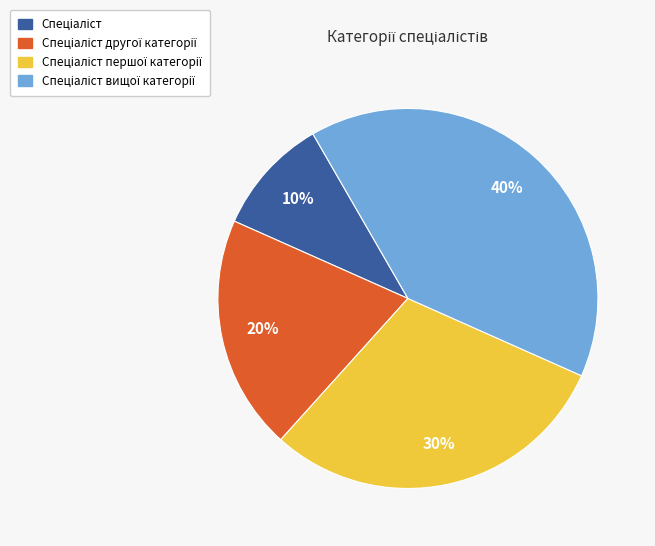

To the nearest percent, what is the difference between the largest and smallest slice percentages?

30%